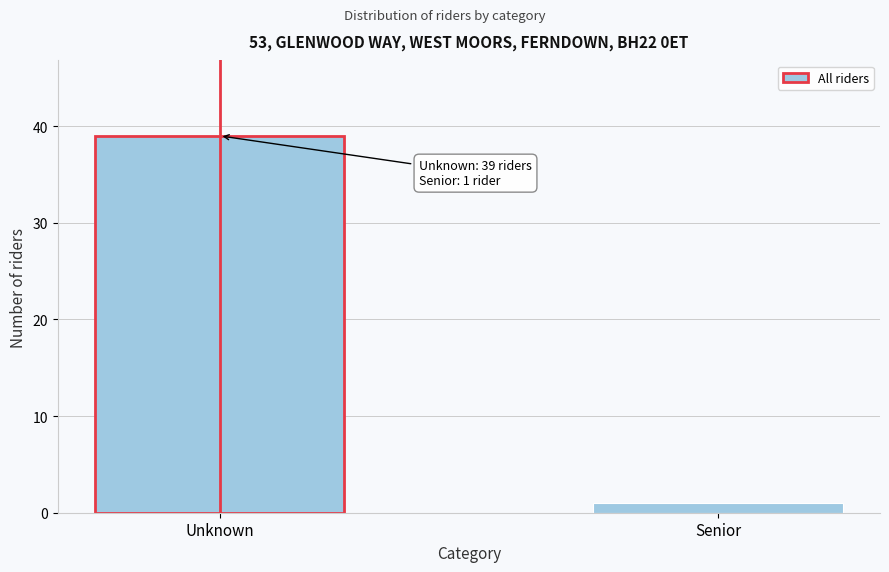

Reading left to right, transcribe all the data shown in this chart.

Unknown=39	Senior=1